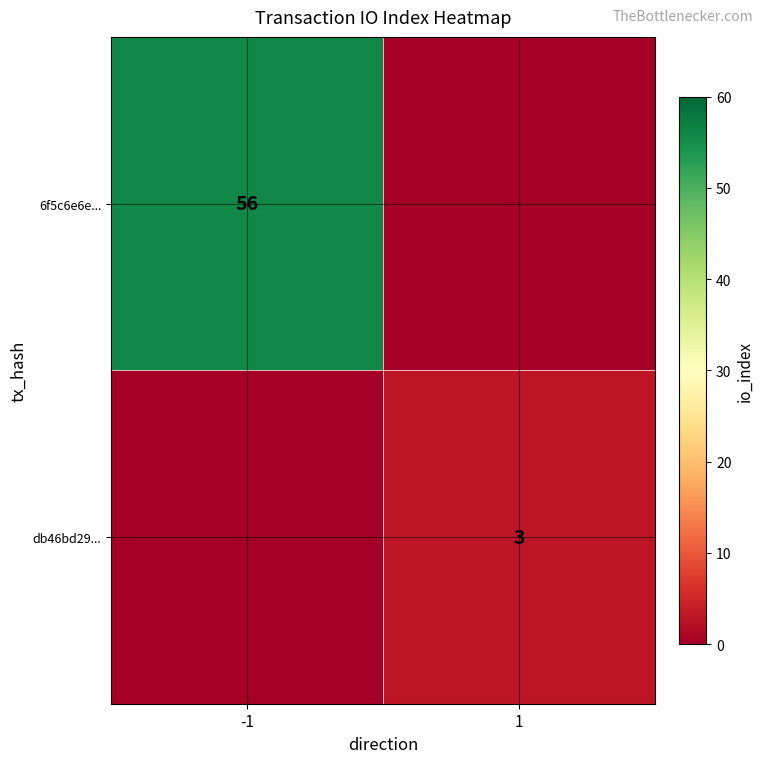

Is the value of 6f5c6e6e... at -1 greater than the value of db46bd29... at 1?

Yes